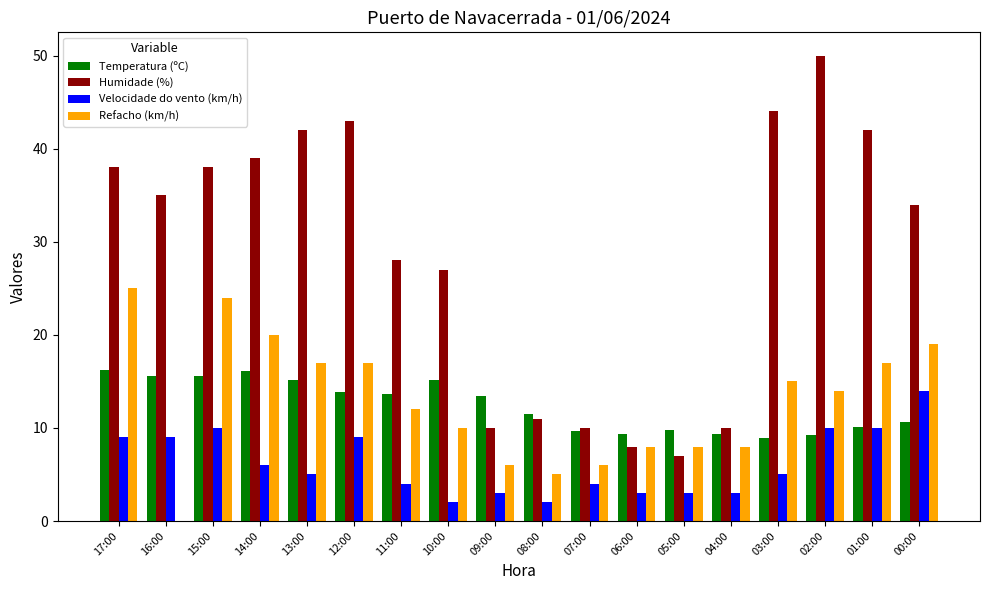

The Refacho (km/h) series shows 17.0 at 01:00. True or false?

True